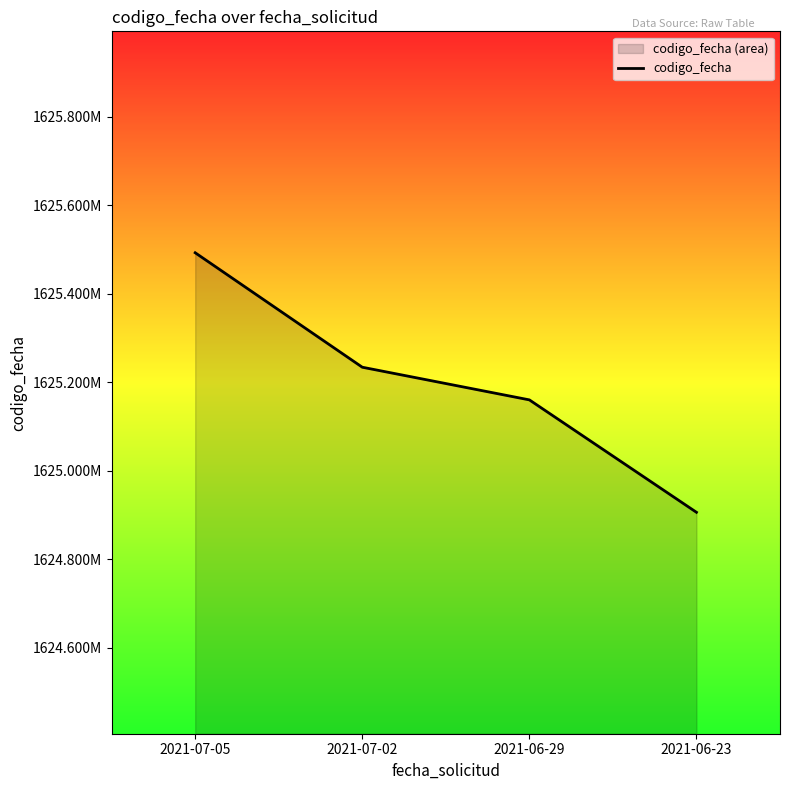

What is the average value?

1625198166